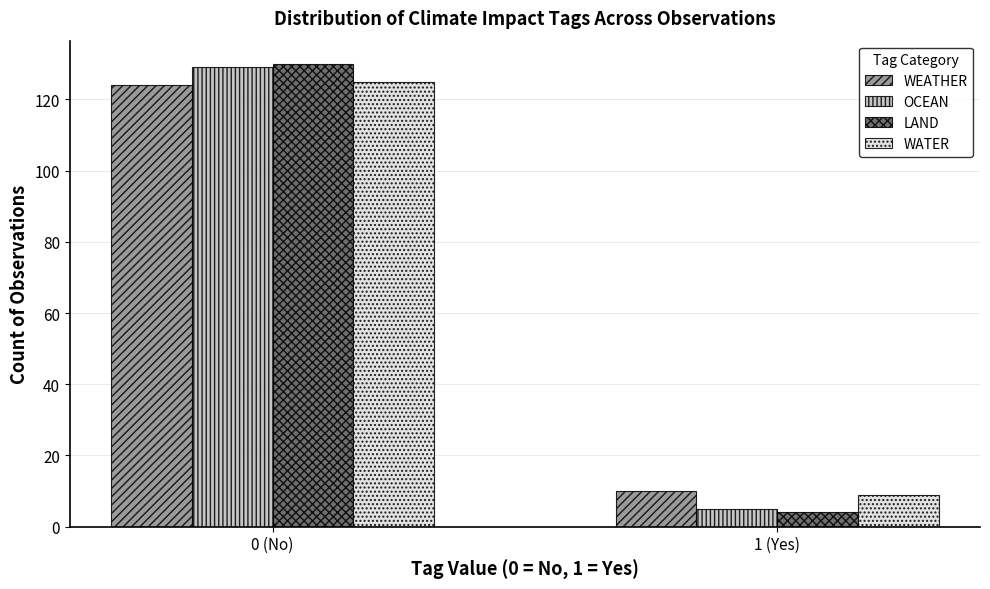

Reading right to left, extract all data points from this chart.

WEATHER: 1 (Yes)=10	0 (No)=124
OCEAN: 1 (Yes)=5	0 (No)=129
LAND: 1 (Yes)=4	0 (No)=130
WATER: 1 (Yes)=9	0 (No)=125